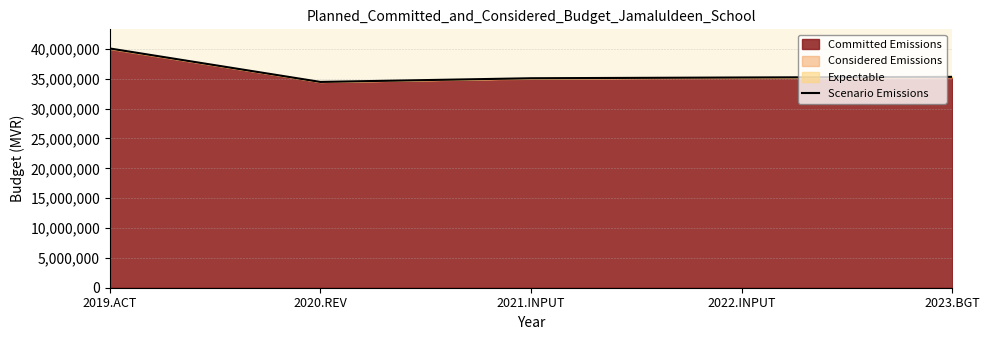

Reading right to left, what are all the values shown in this chart?

2023.BGT=35320452	2022.INPUT=35216174	2021.INPUT=35089267	2020.REV=34472988	2019.ACT=40075777